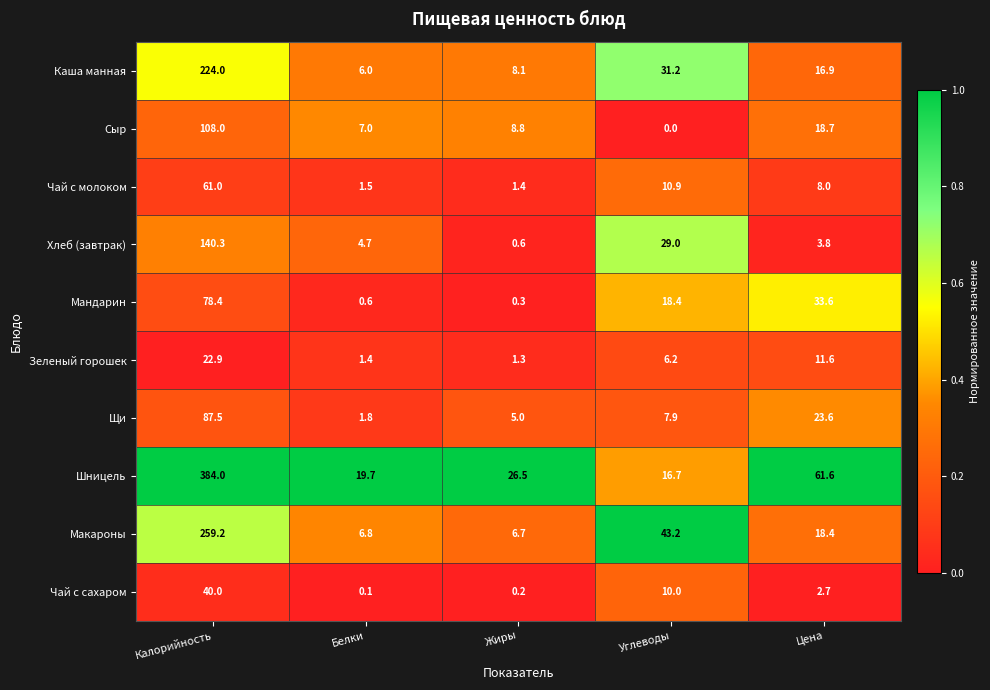

How many distinct data groups are displayed?

10